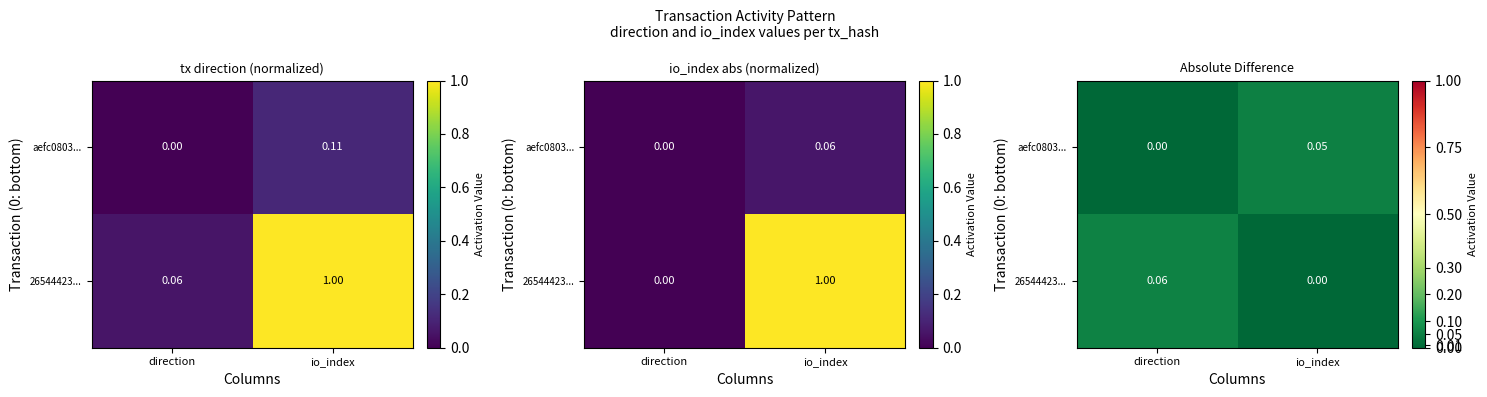

Count the 26544423... values in the range 0 to 1.

2